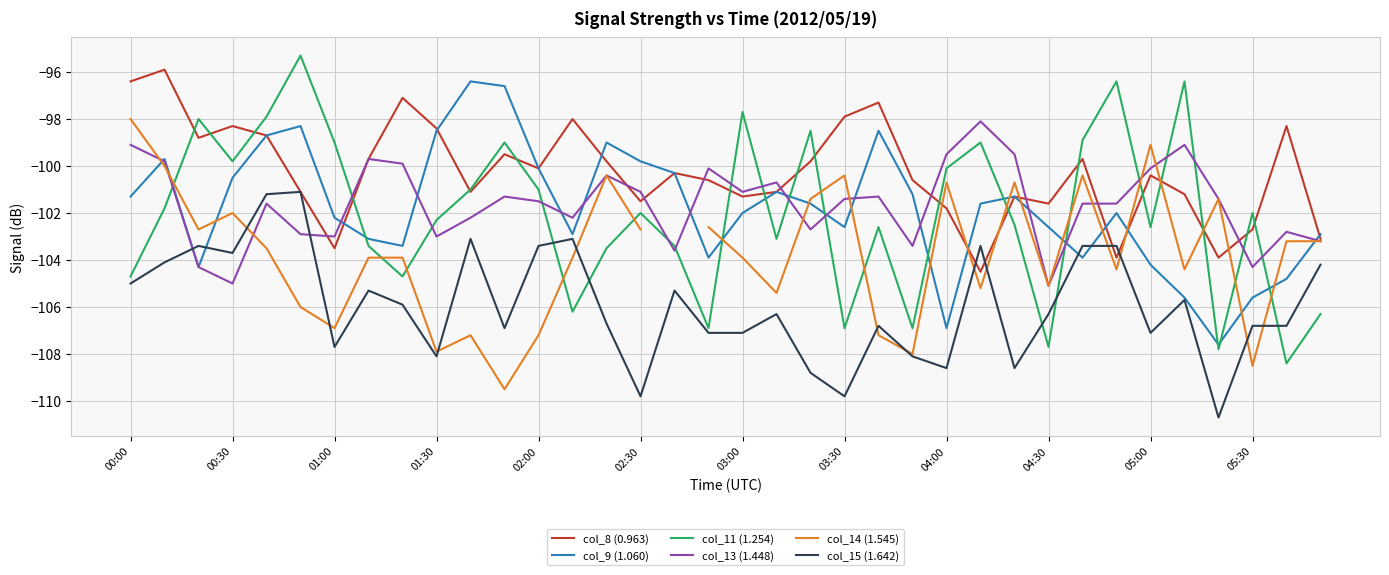

True or false: col_9 (1.060) has more than 1 interior local peaks.

True